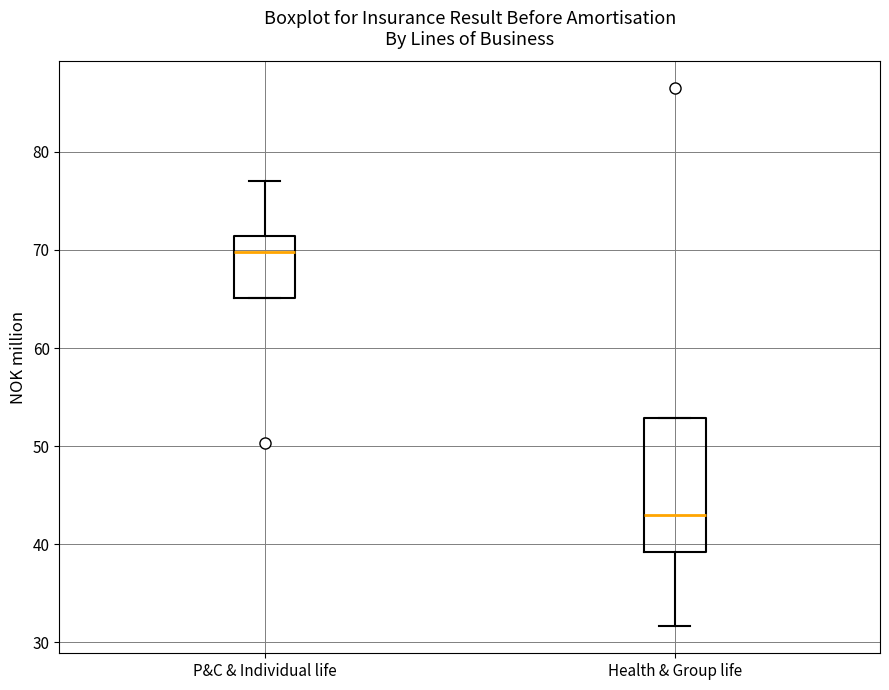

Comparing the boxes themselves (not the whiskers), which one is the tallest?

Health & Group life